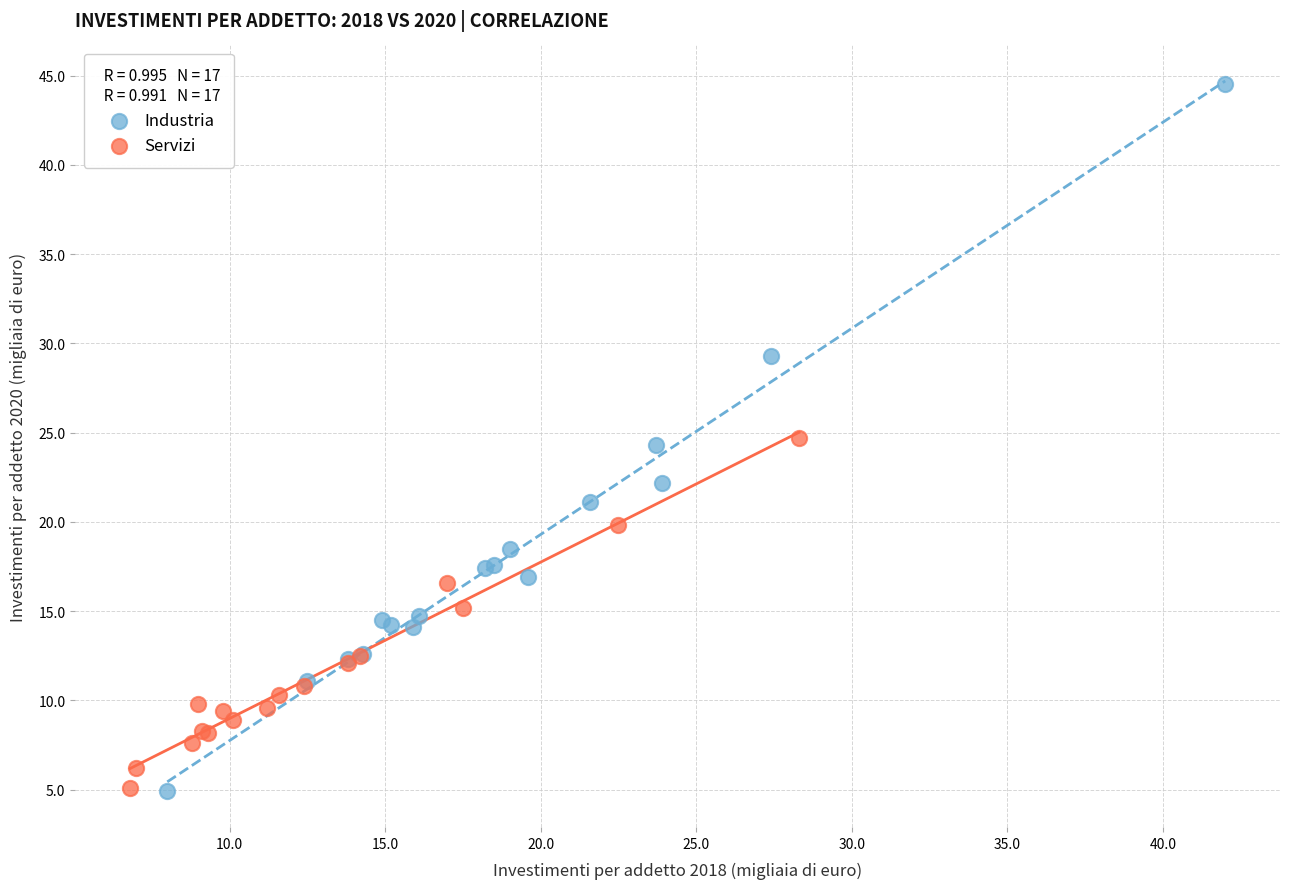

Which series has the widest spread of Y values?

Industria